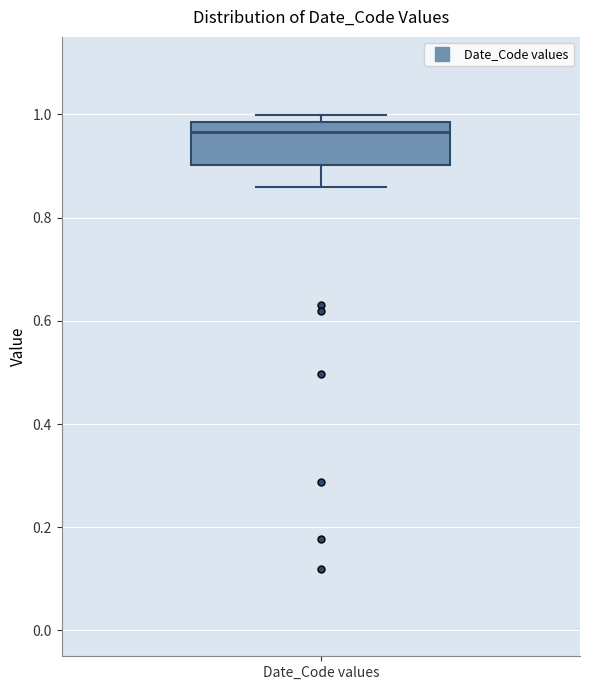

Read this box plot against the y-axis: the position of the median line, the range covered by the box, and the ends of both whiskers. The values are not printed on the chart, so give them approximately, as read against the axis.

median 0.96, box 0.90 to 0.98, whiskers 0.86 to 1.00